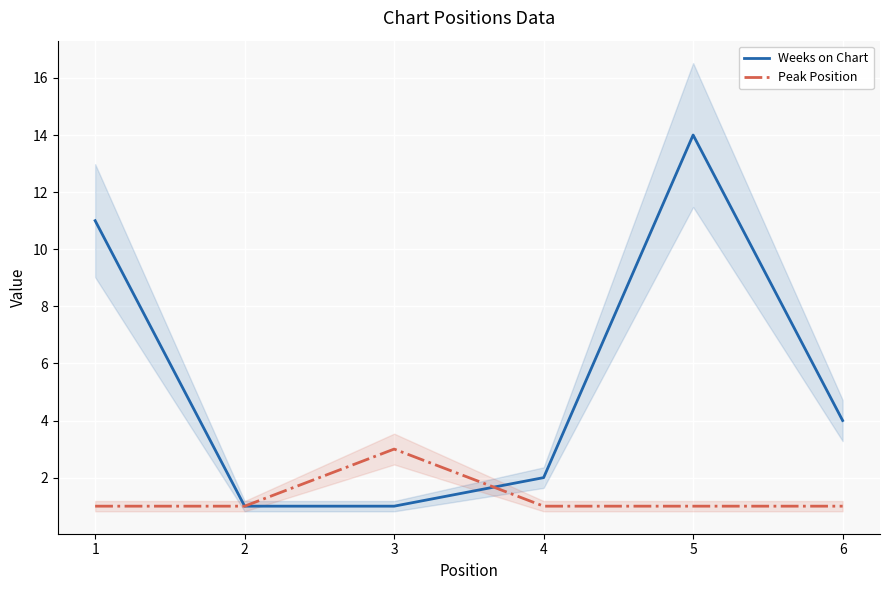

What is the value of the Peak Position point at the 6th from the left?

1